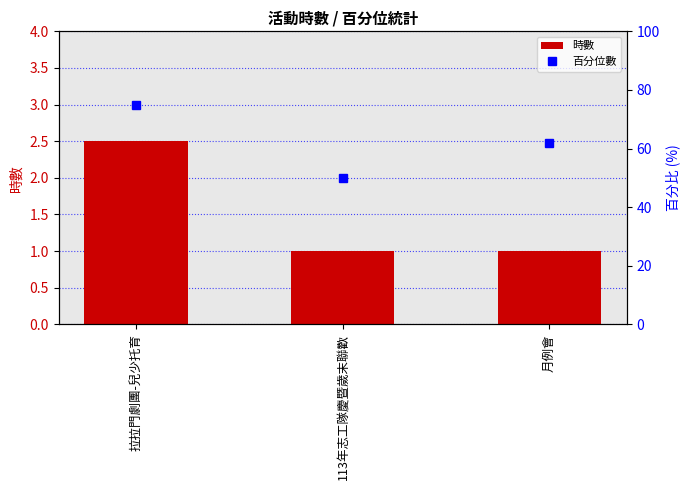

Which category has the lowest value across all series?

113年志工隊慶暨歲末聯歡